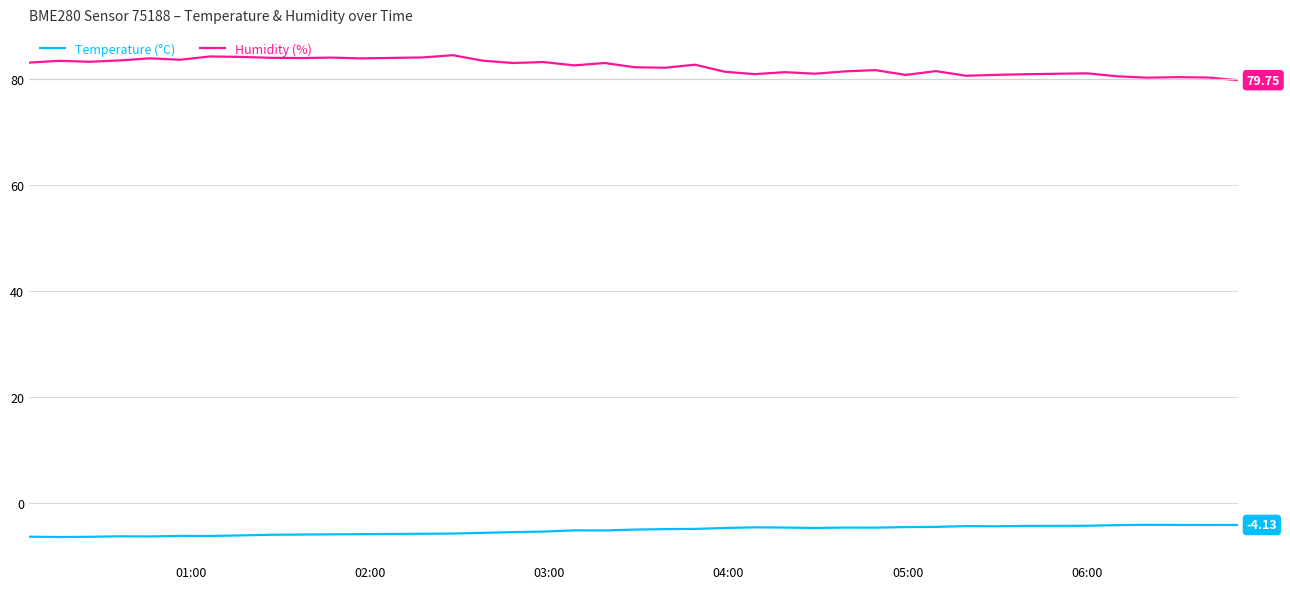

True or false: Humidity (%) and Temperature (°C) cross at least once.

False